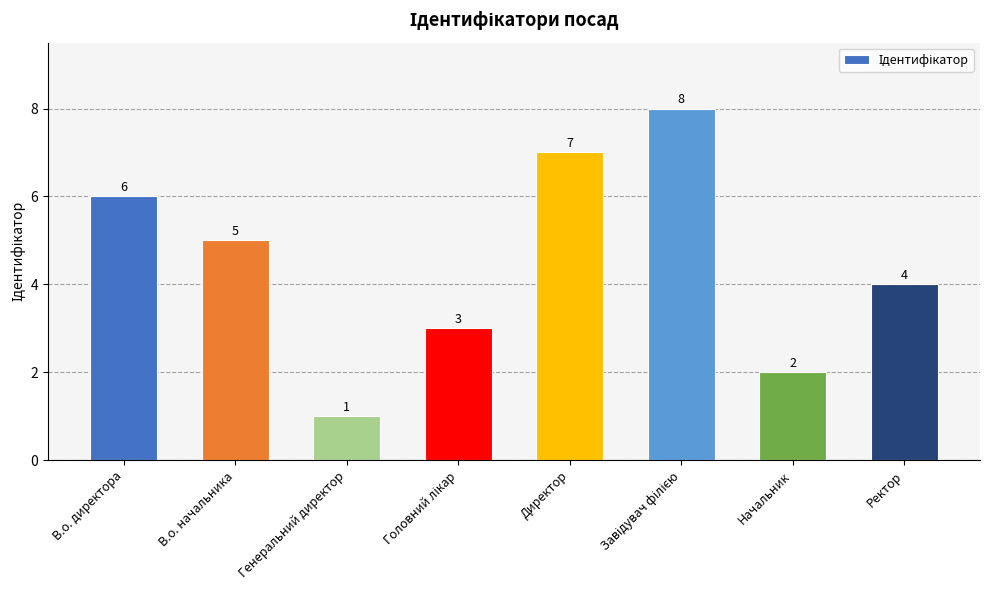

What is the label of the 7th bar from the right?

В.о. начальника